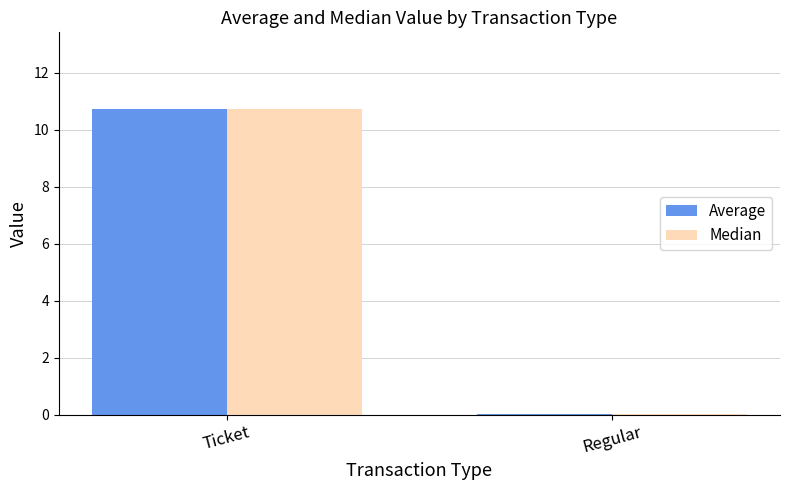

At which category is the sum across all series the highest?

Ticket